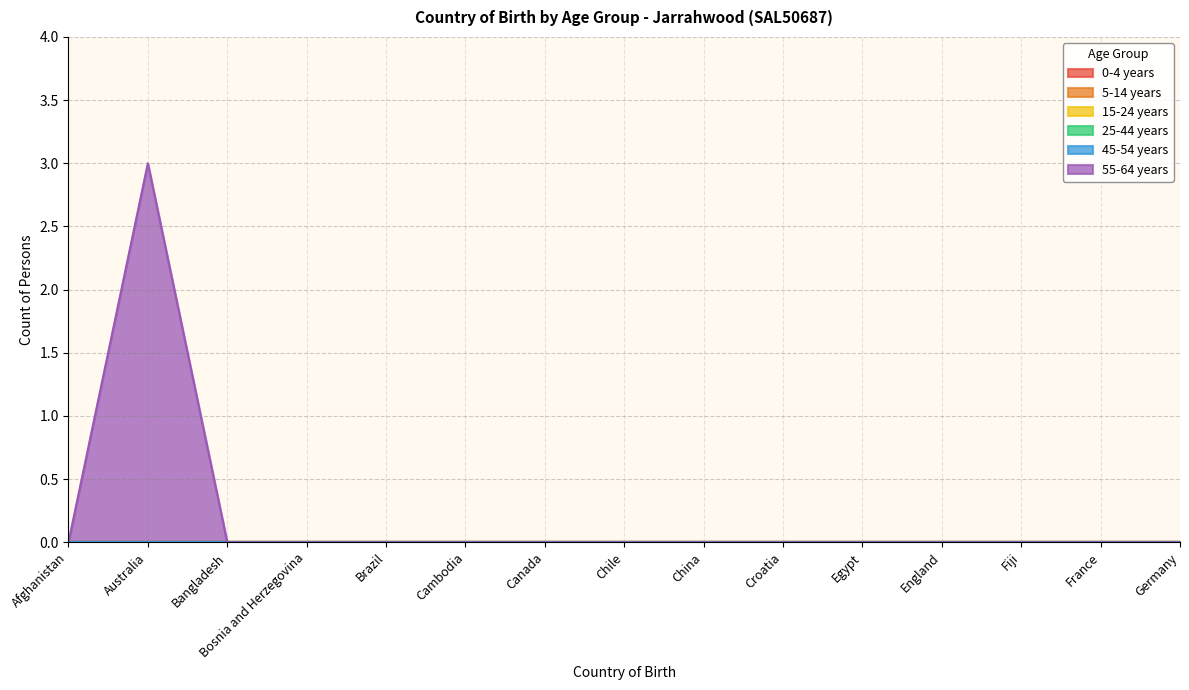

What are all the series names shown in the legend?

0-4 years, 5-14 years, 15-24 years, 25-44 years, 45-54 years, 55-64 years